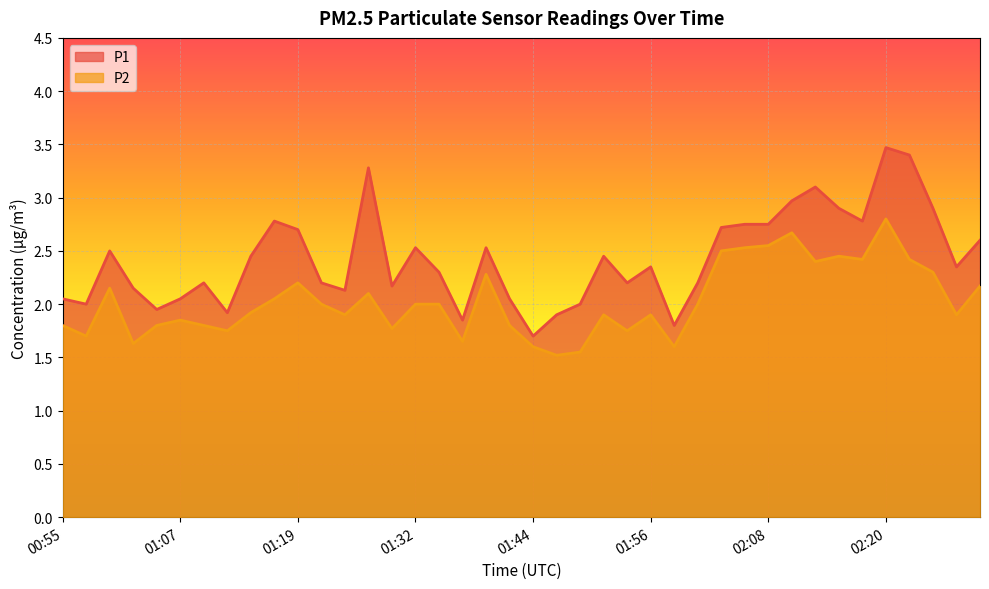

In P2, how many points are lower than both neighbors (excluding endpoints)?

12